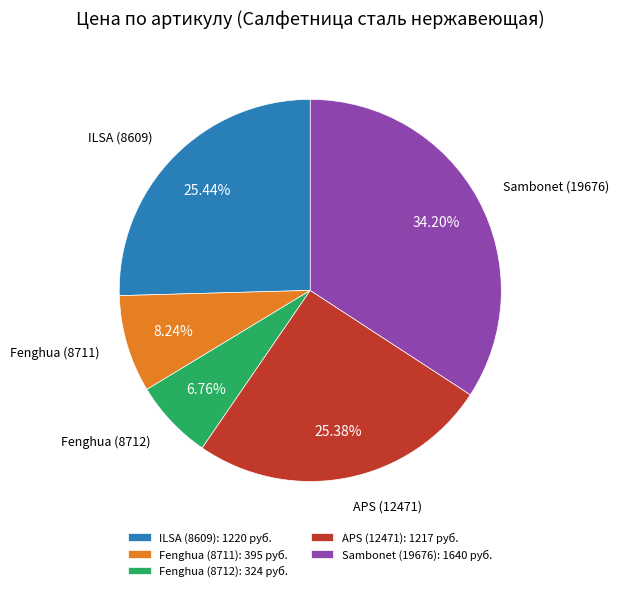

Which category has the smallest portion of the pie?

Fenghua (8712): 324 руб.